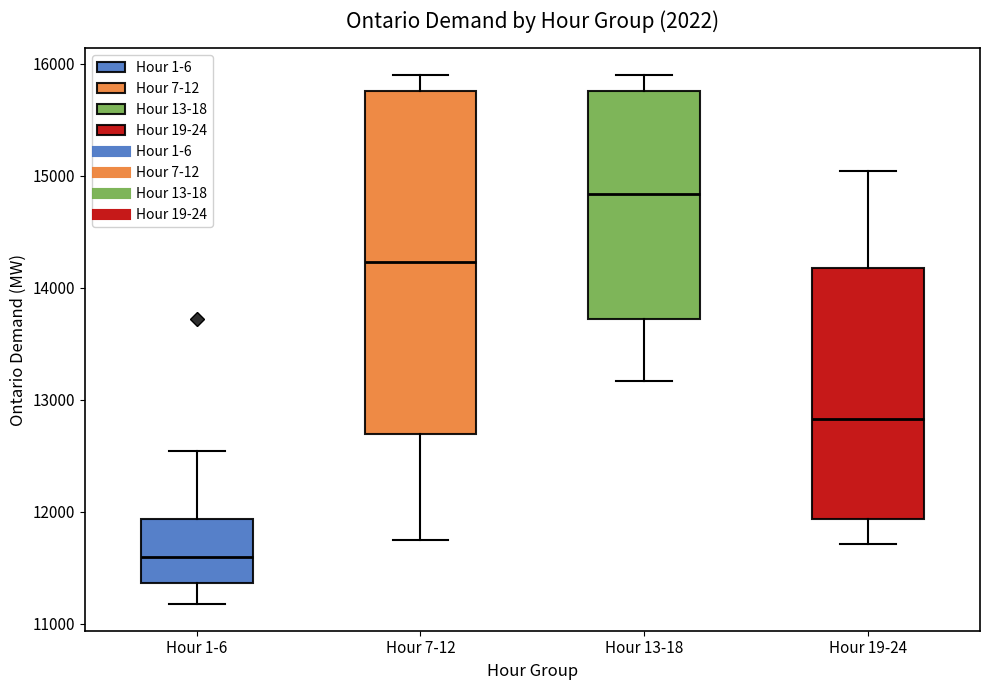

Which box has the lowest median line?

Hour 1-6